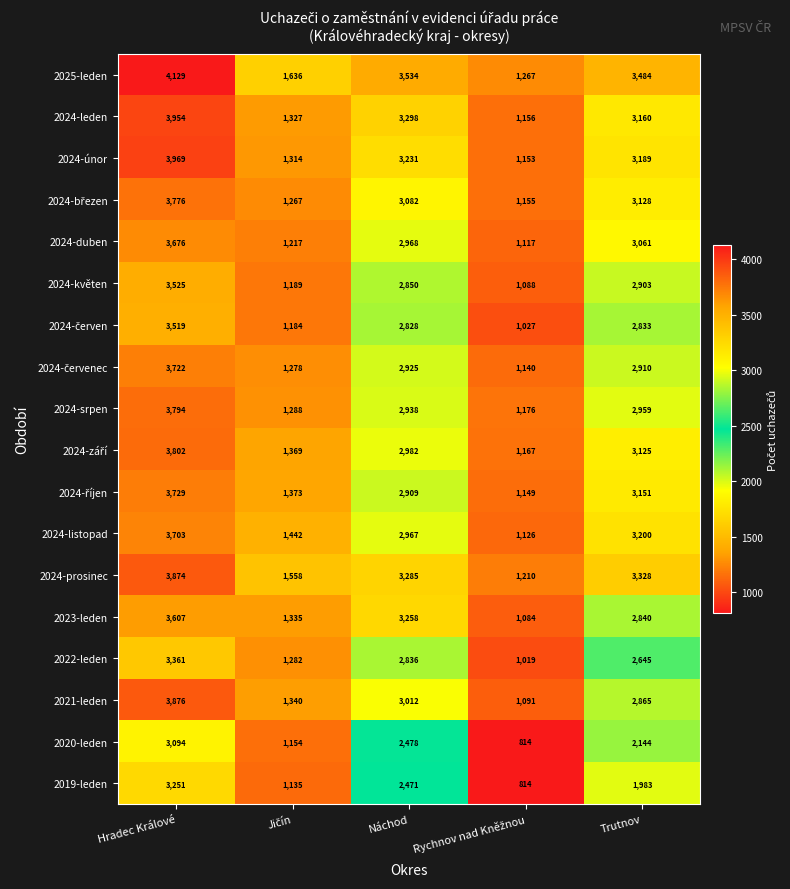

Which series has the widest spread of values?

2025-leden